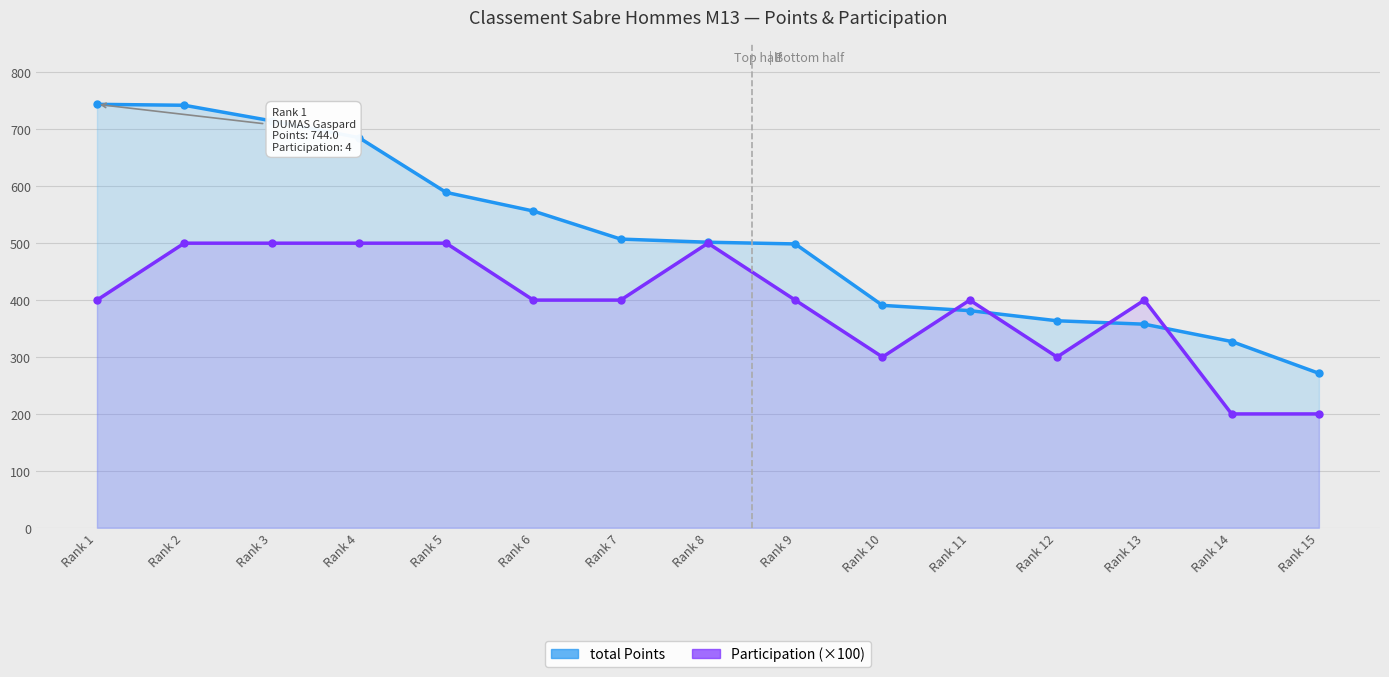

What is the difference between the maximum and minimum values in the total Points series?

472.6